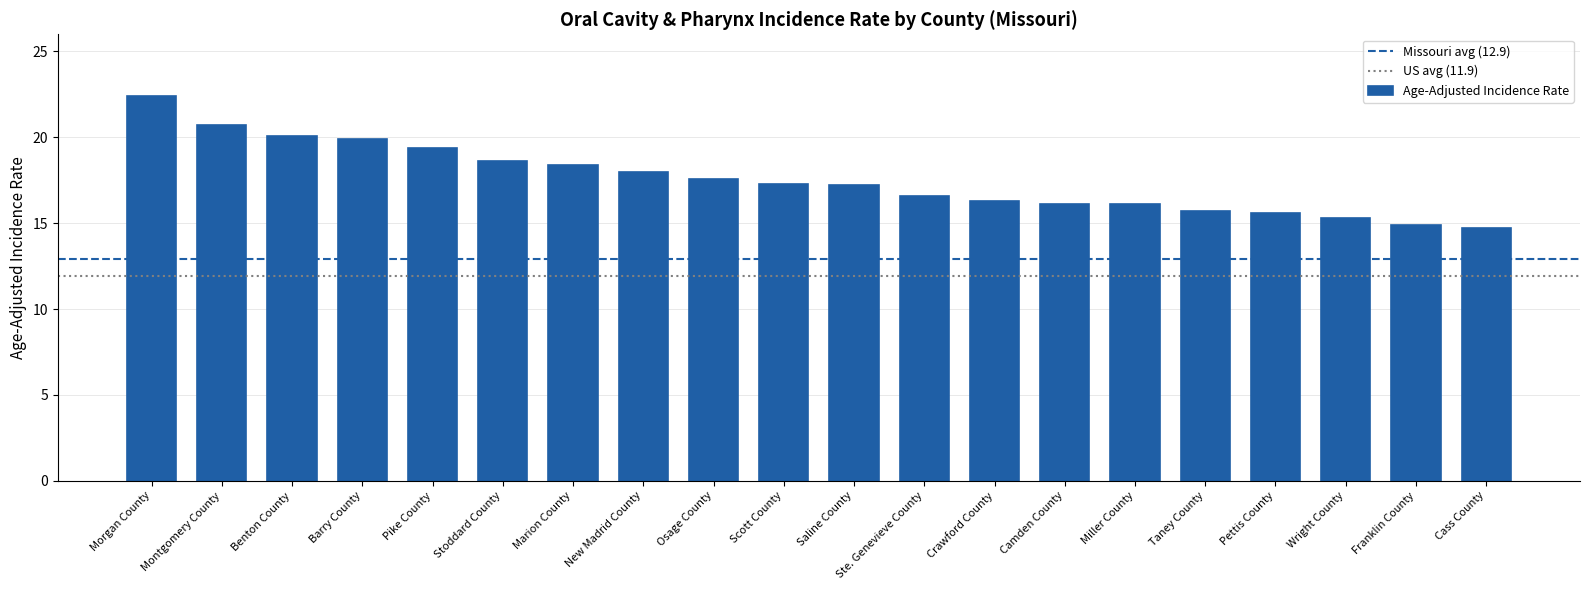

At which label does the data first exceed 17?

Morgan County